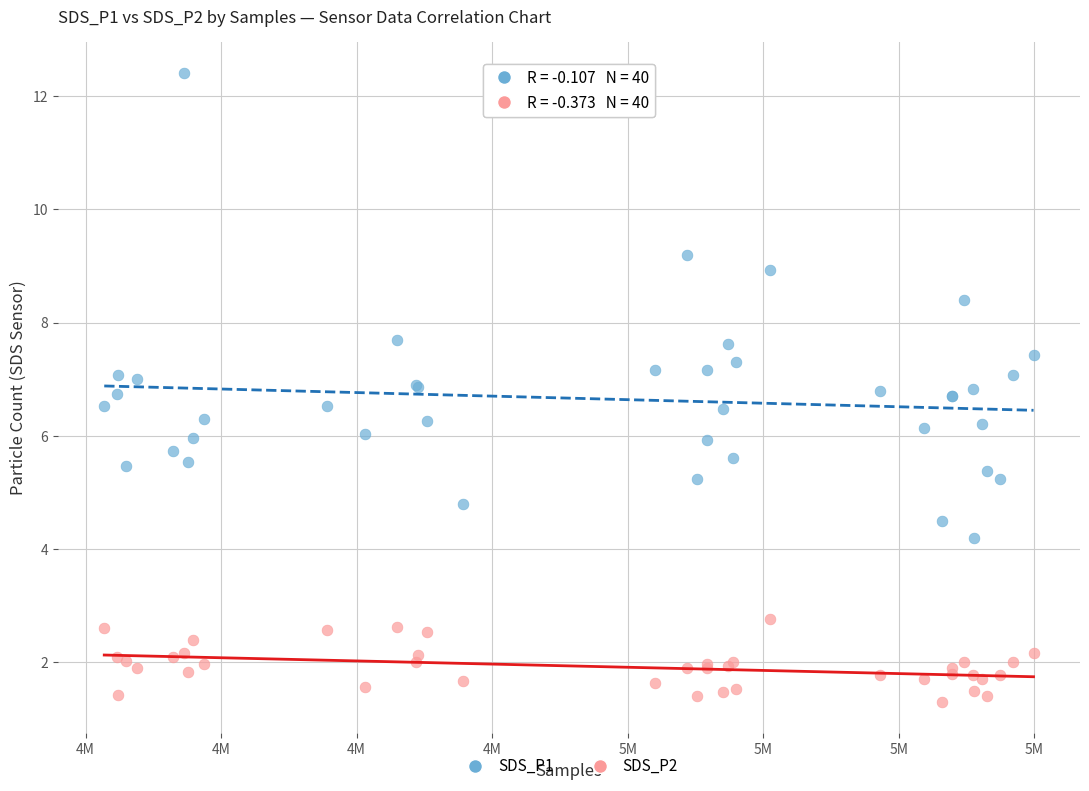

Which series reaches the minimum Y coordinate?

SDS_P2